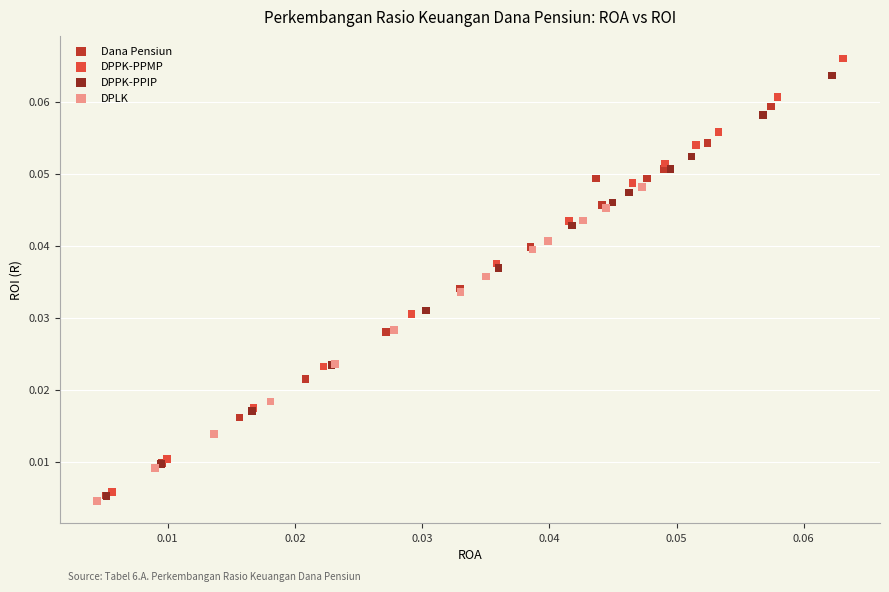

Which series has the widest spread of Y values?

DPPK-PPMP